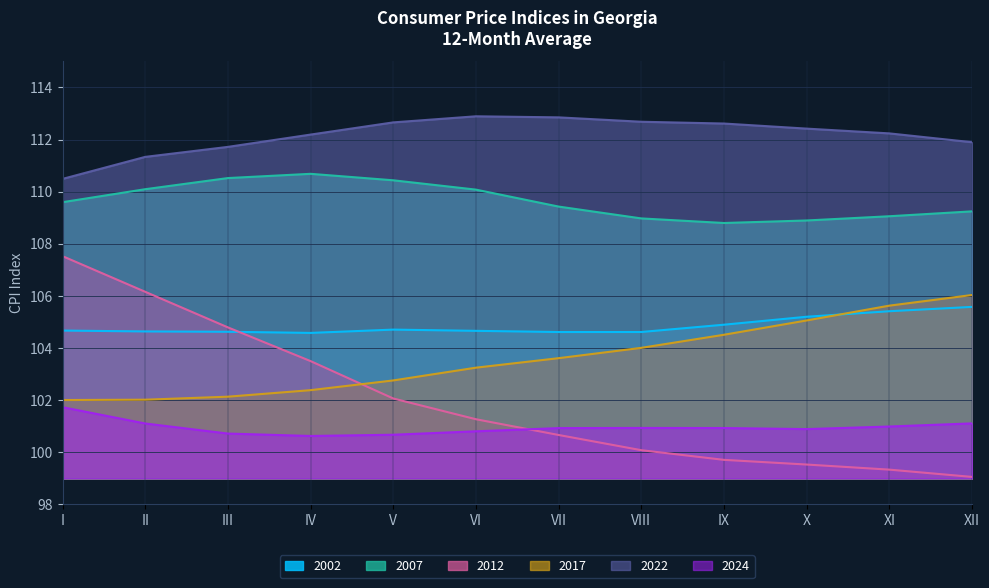

What is the difference between the maximum and minimum values in the 2022 series?

2.4